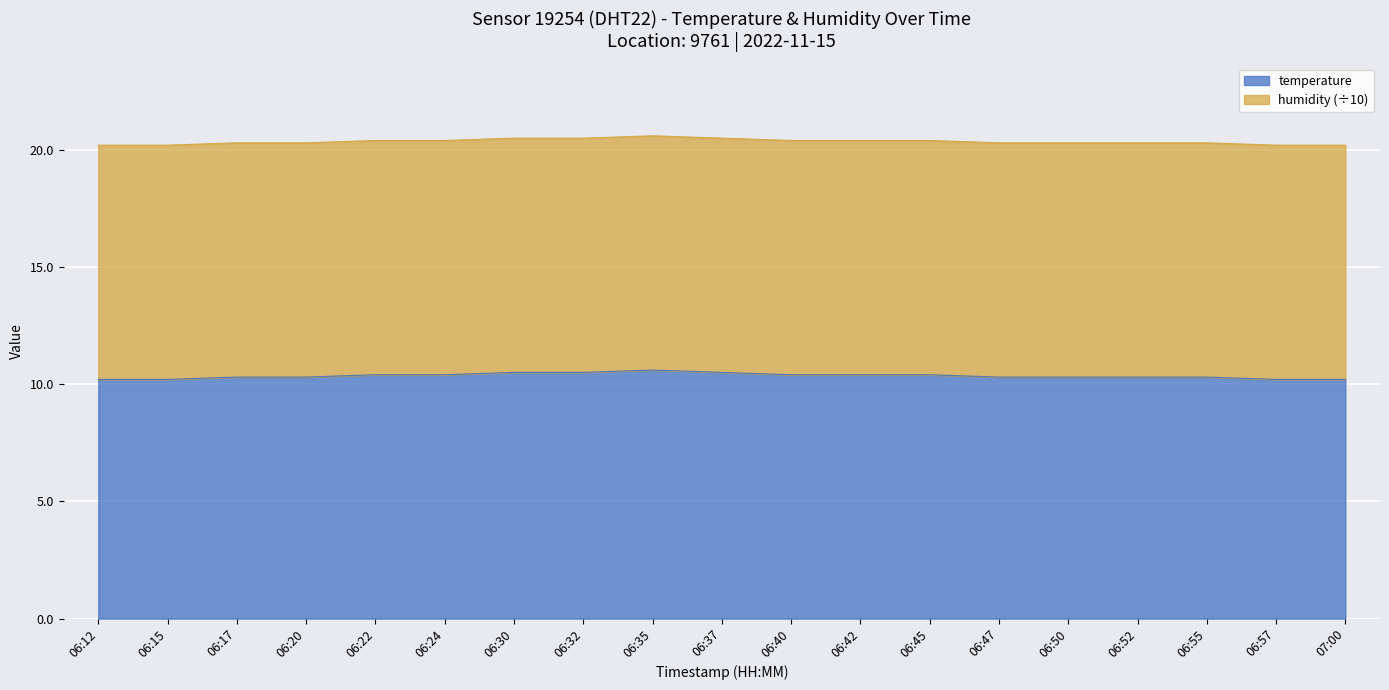

What position from the right is 06:55?

3